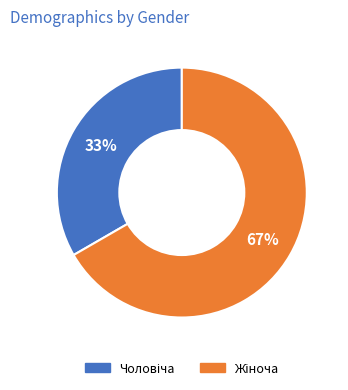

How many slices are in this pie chart?

2